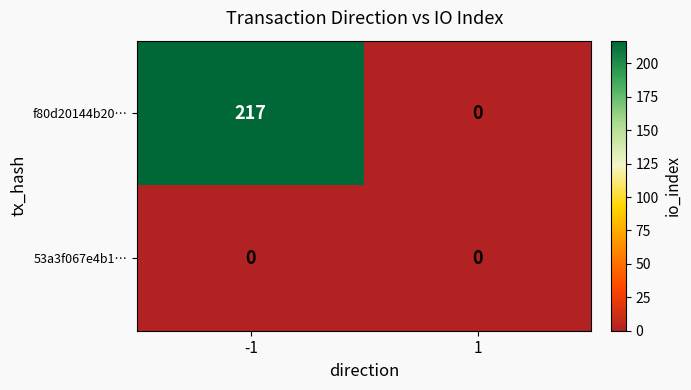

Reading left to right, transcribe all the data shown in this chart.

f80d20144b20…: -1=217	1=0
53a3f067e4b1…: -1=0	1=0